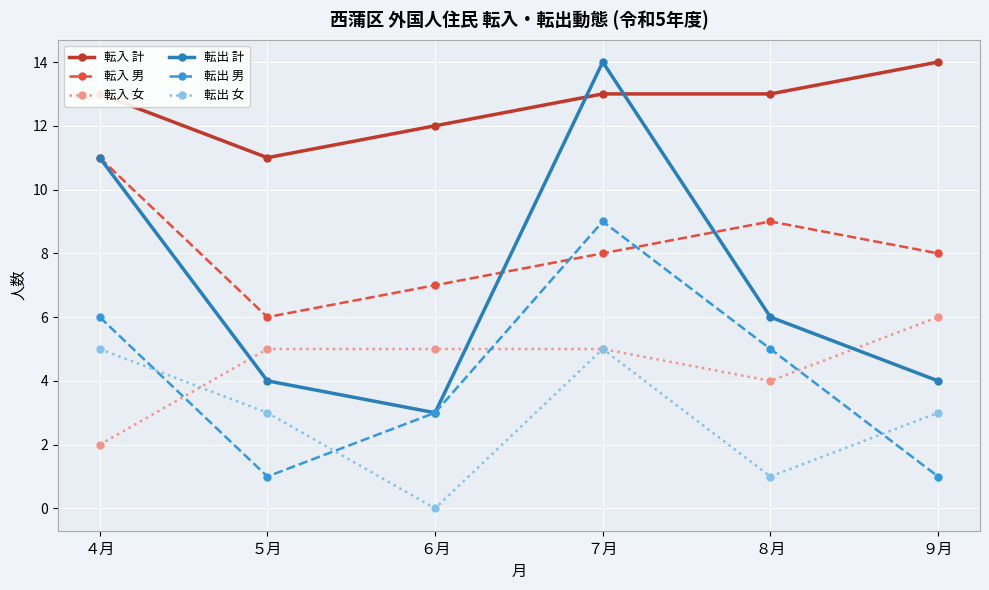

What are all the series names shown in the legend?

転入 計, 転入 男, 転入 女, 転出 計, 転出 男, 転出 女